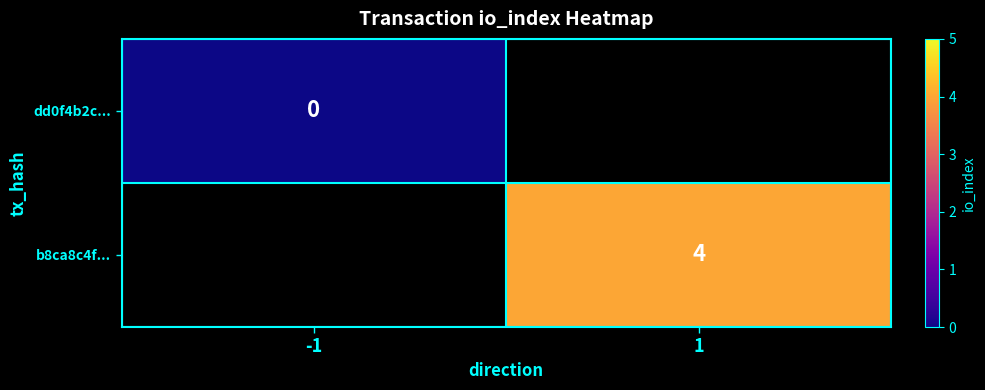

At how many categories does at least one series exceed 2?

1